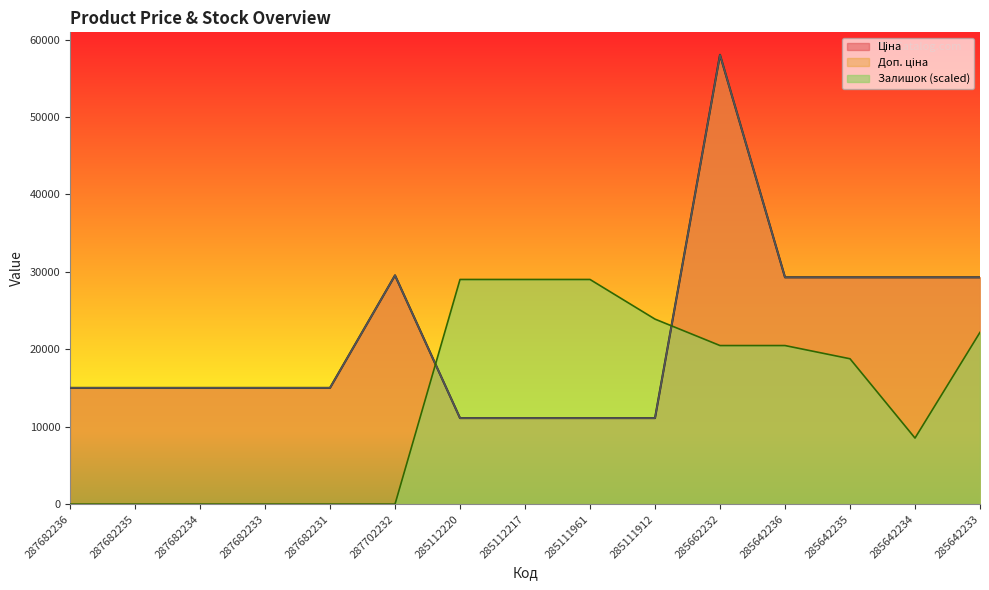

Rank the series at 285642235 from lowest to highest value.

Залишок, Ціна, Доп. ціна